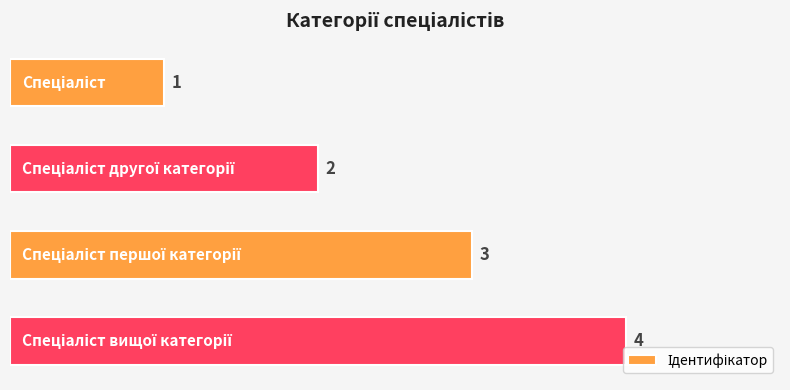

What is the difference between the maximum and minimum values?

3